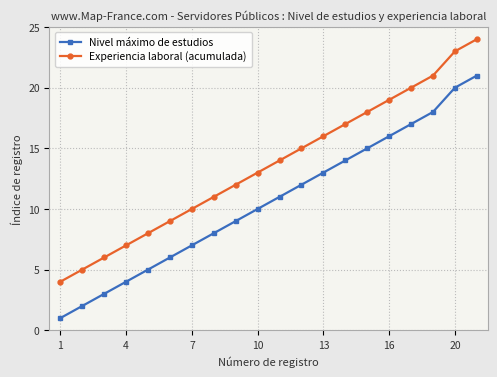

What is the sum of all Experiencia laboral (acumulada) values?

272